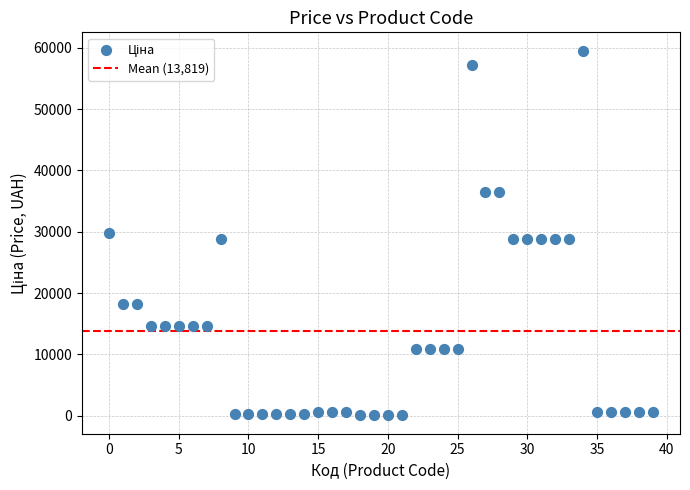

What is the range of Y values (max minus min)?

59467.7